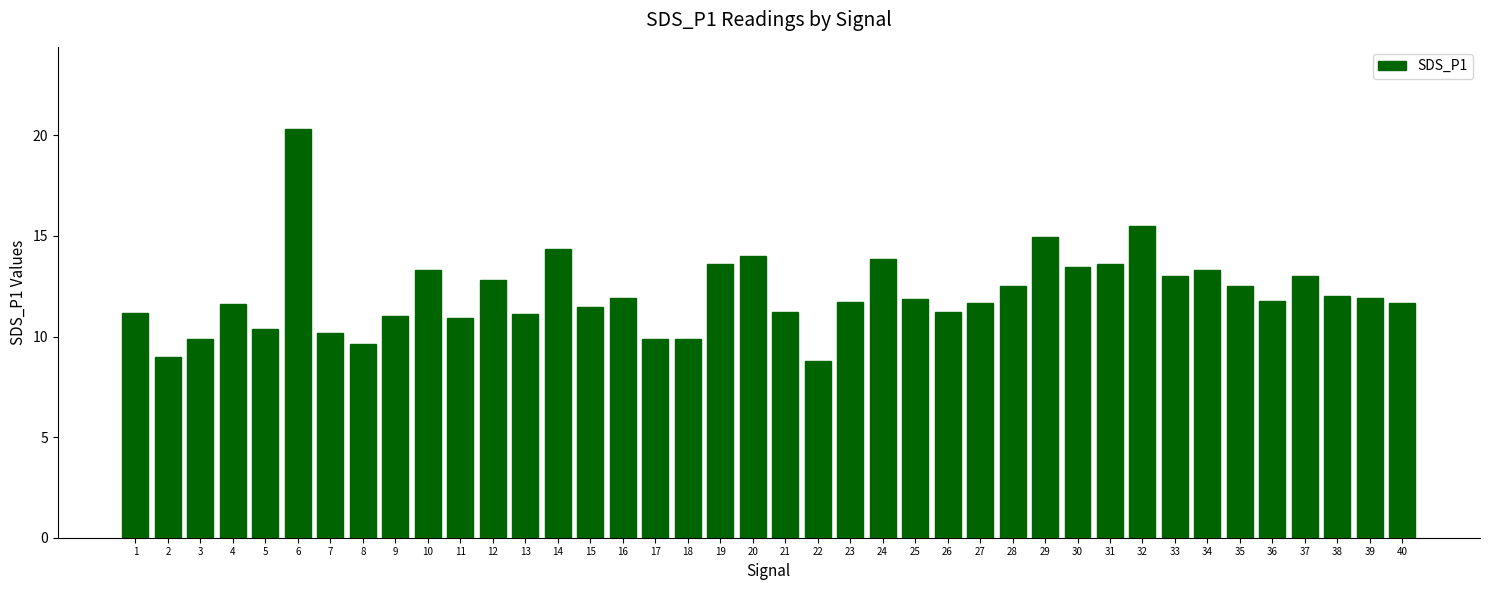

What is the sum of all values?

486.1